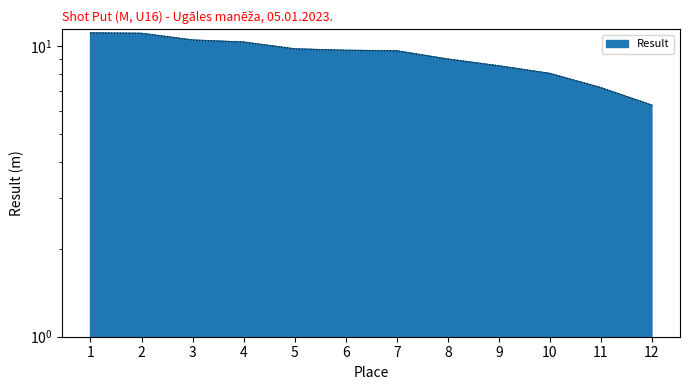

True or false: the data shows 12.2 at 10.

False